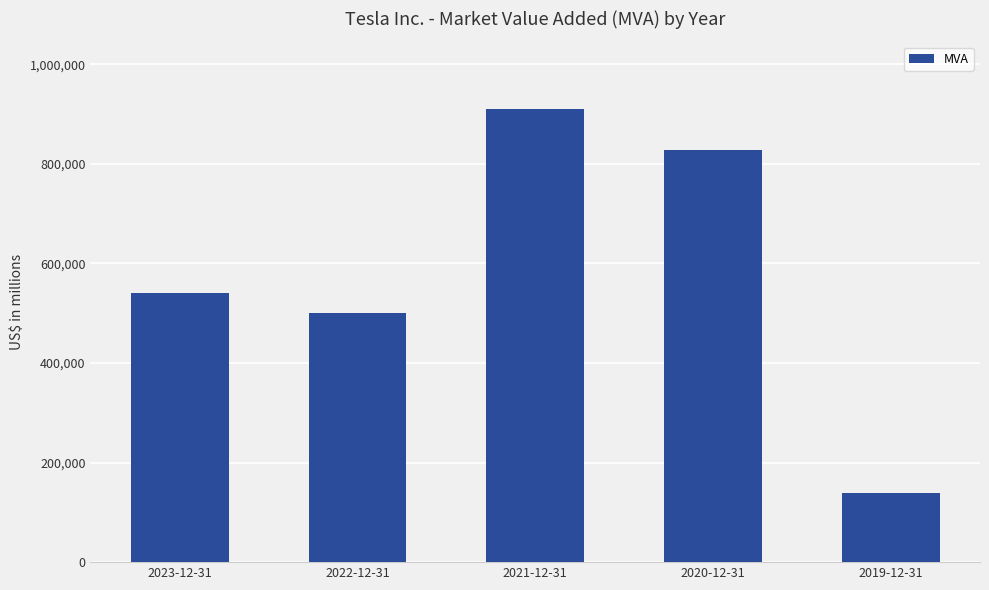

What is the sum of the values at 2021-12-31 and 2020-12-31?

1736522